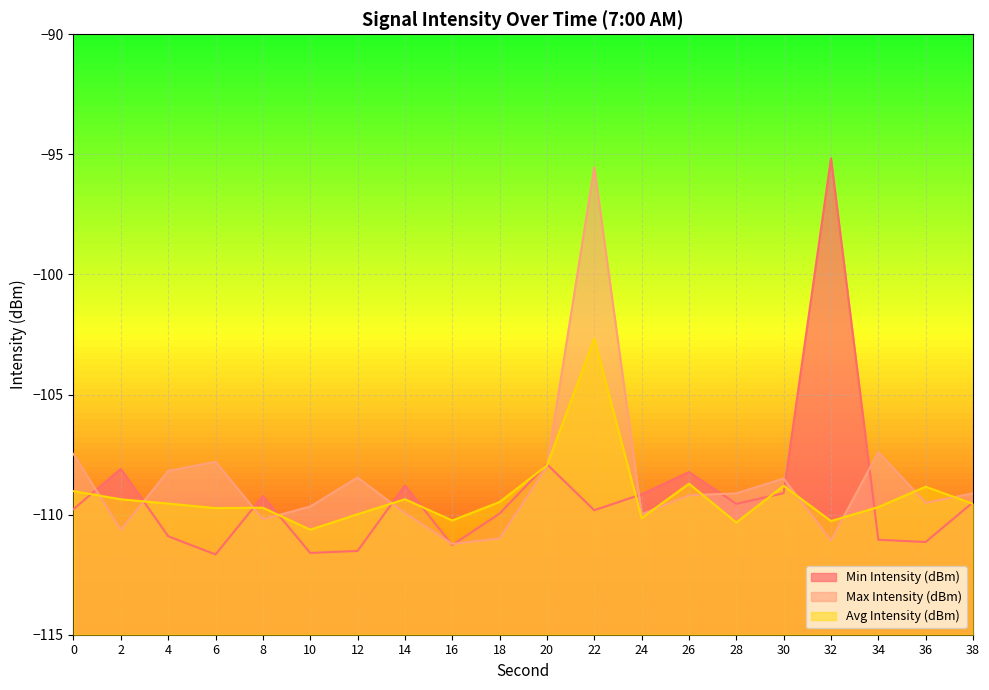

Which series has the largest range (max minus min)?

Min Intensity (dBm)